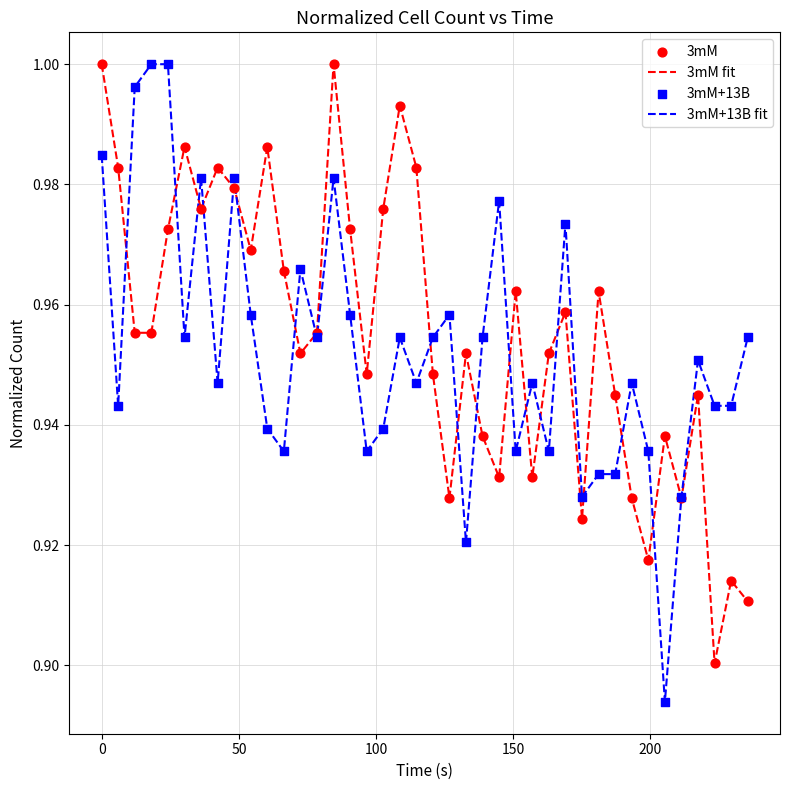

How many lines are shown in the chart?

2